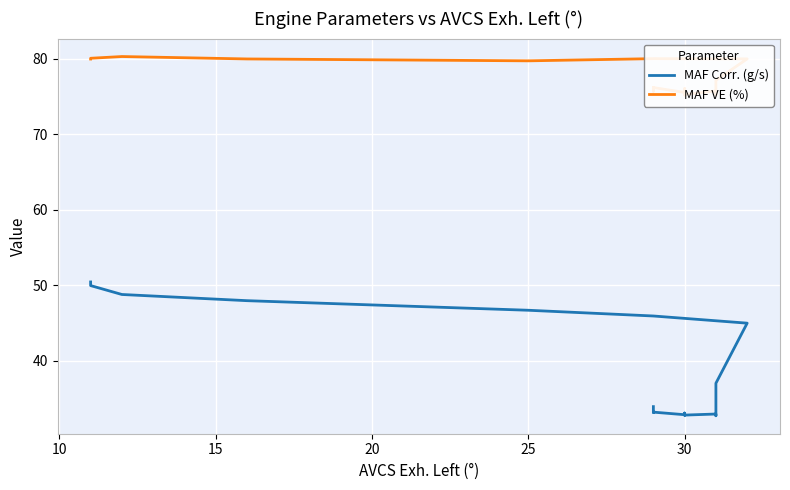

How many series are shown in this chart?

2